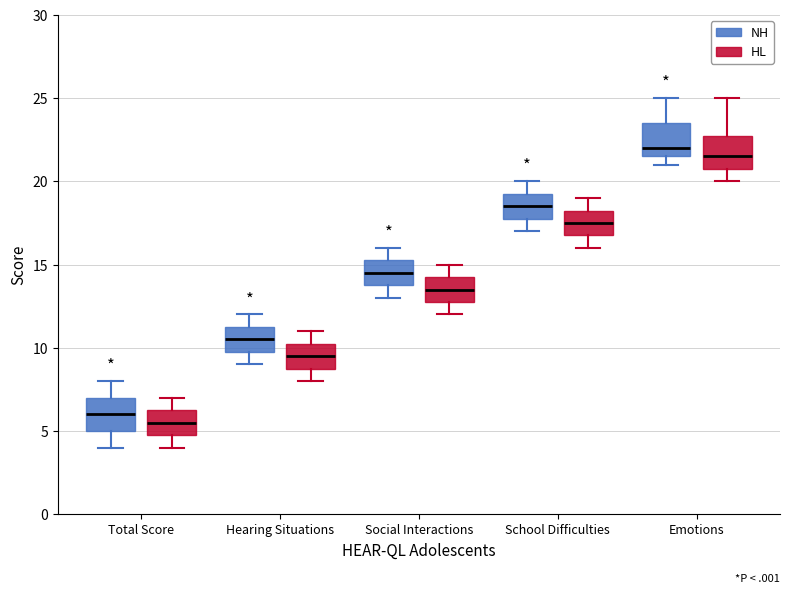

Where is the upper edge of the box for Social Interactions (NH) on the y-axis? The values are not printed on the chart, so give them approximately, as read against the axis.

15.5